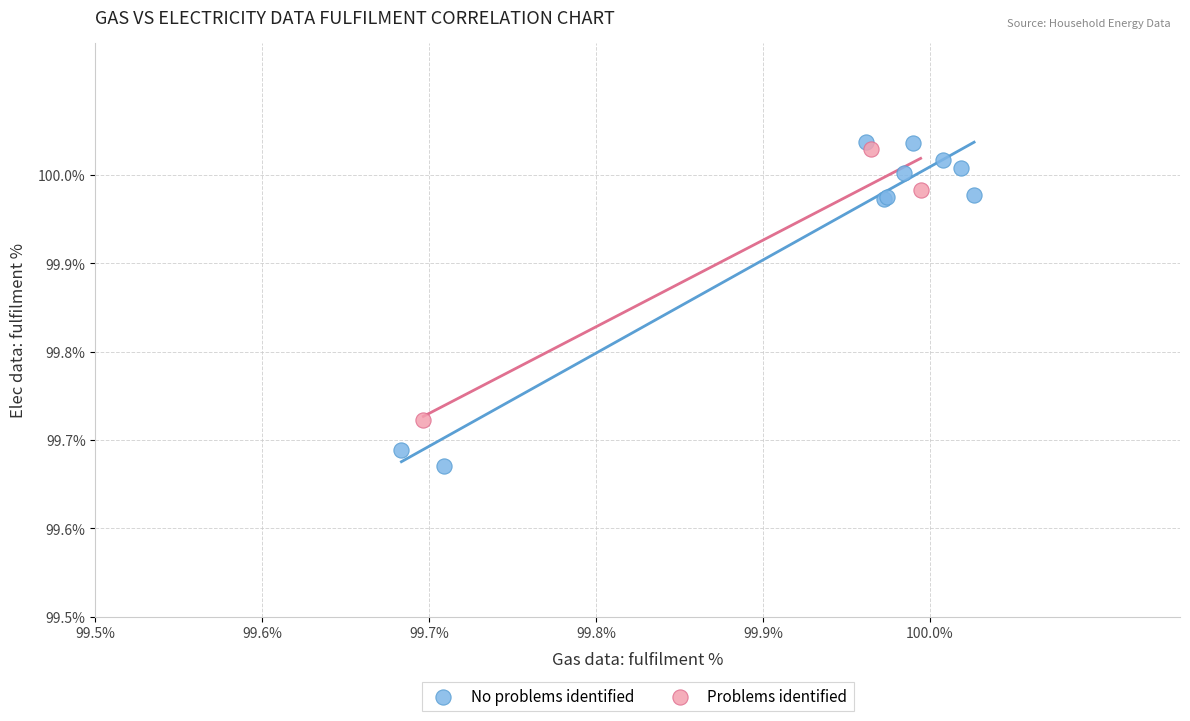

Which series has the largest Y range (max minus min)?

No problems identified